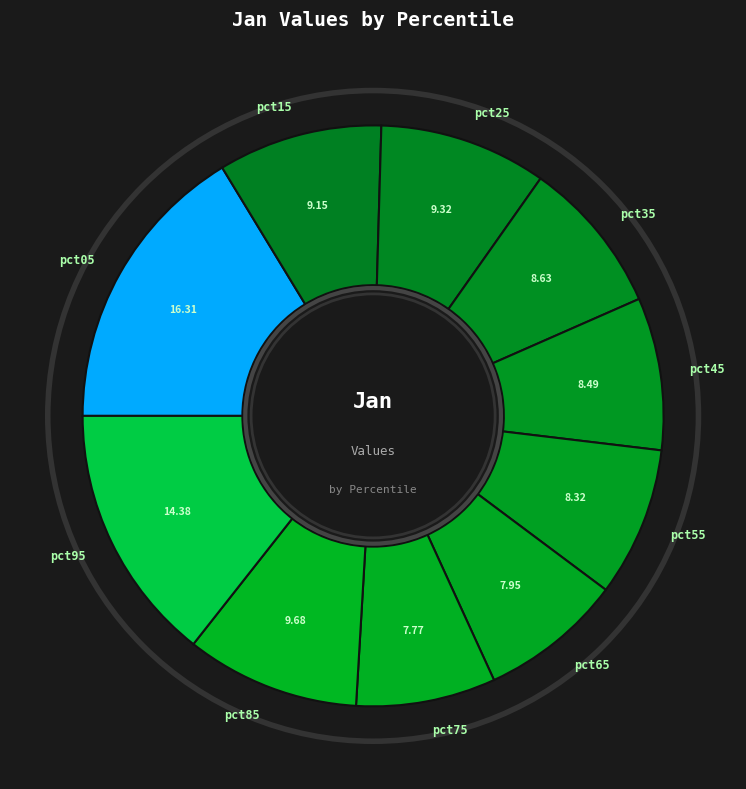

Combined, do pct95 and pct05 account for over 50%?

No